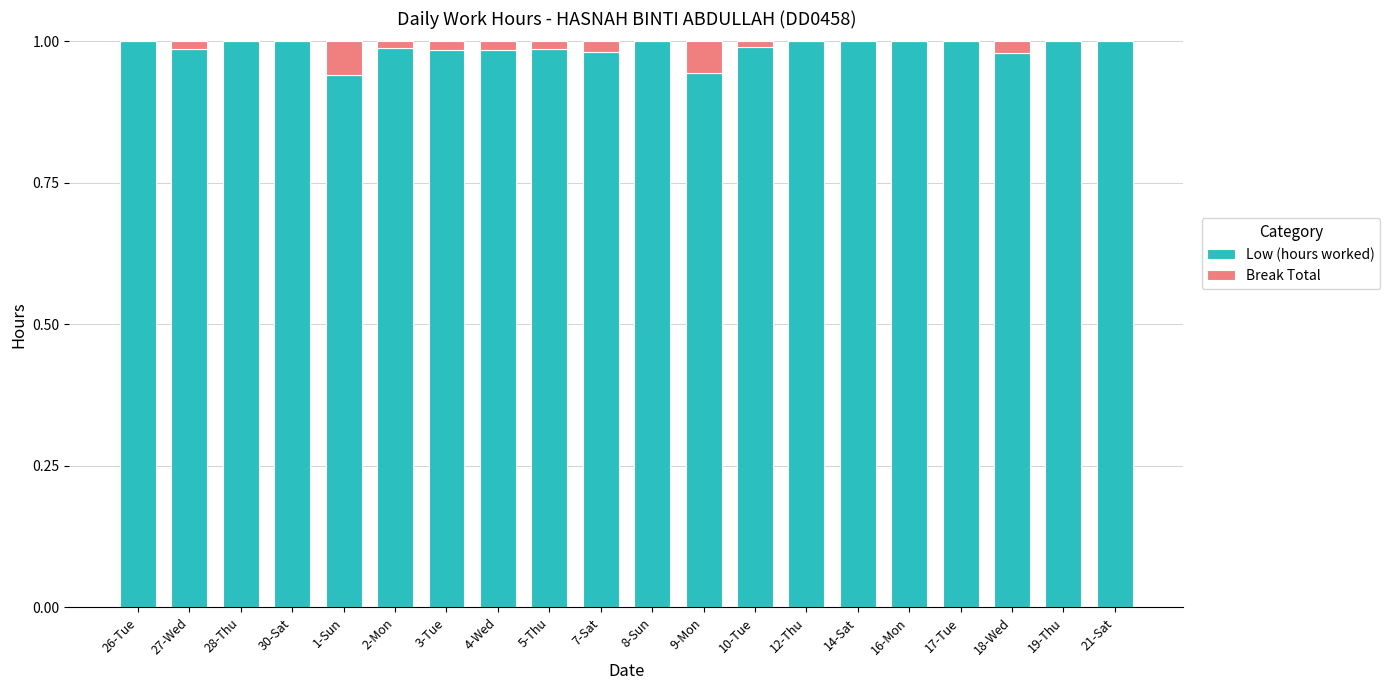

The value of Low (hours worked) at 8-Sun is 0.3. True or false?

False